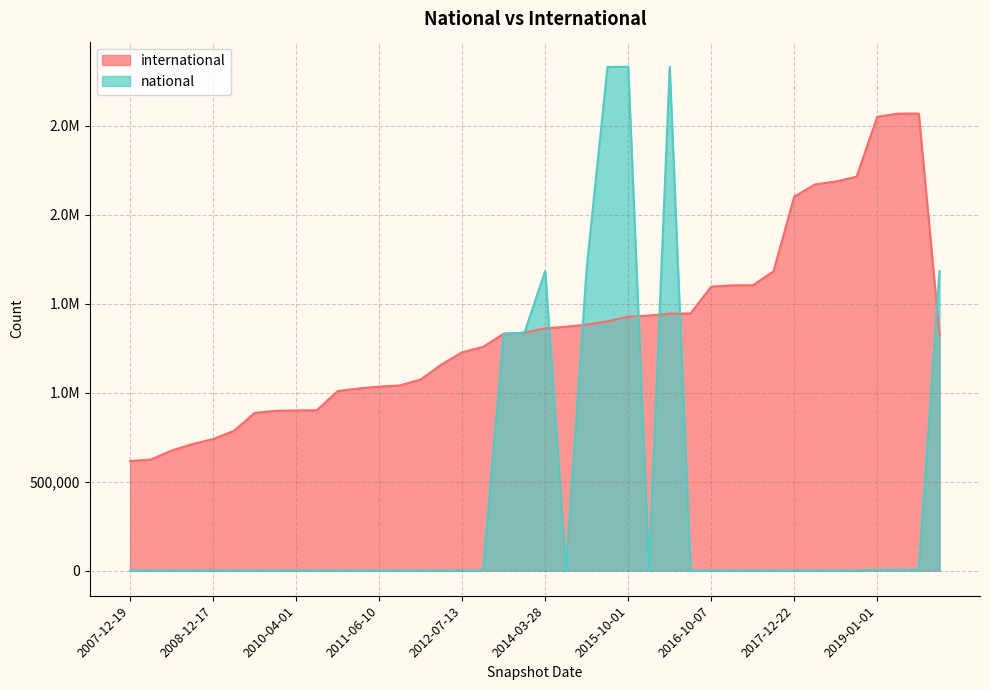

What is the lowest value of the international series?

615301